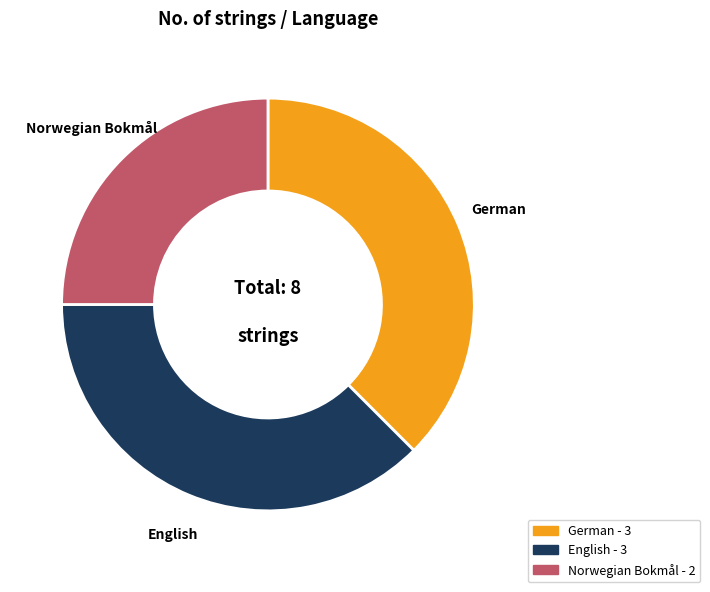

Is German the majority of the pie?

No